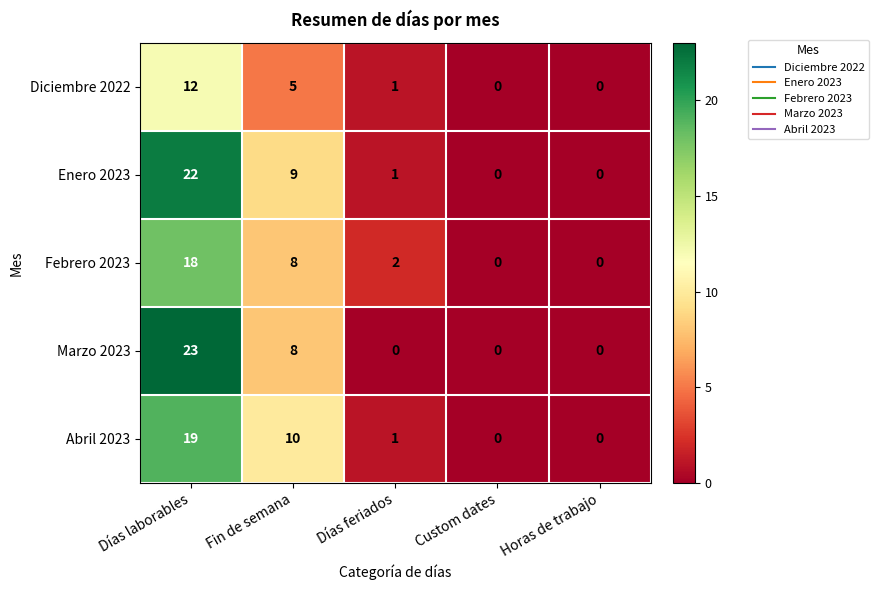

Reading left to right, extract all data points from this chart.

Diciembre 2022: Días laborables=12	Fin de semana=5	Días feriados=1	Custom dates=0	Horas de trabajo=0
Enero 2023: Días laborables=22	Fin de semana=9	Días feriados=1	Custom dates=0	Horas de trabajo=0
Febrero 2023: Días laborables=18	Fin de semana=8	Días feriados=2	Custom dates=0	Horas de trabajo=0
Marzo 2023: Días laborables=23	Fin de semana=8	Días feriados=0	Custom dates=0	Horas de trabajo=0
Abril 2023: Días laborables=19	Fin de semana=10	Días feriados=1	Custom dates=0	Horas de trabajo=0